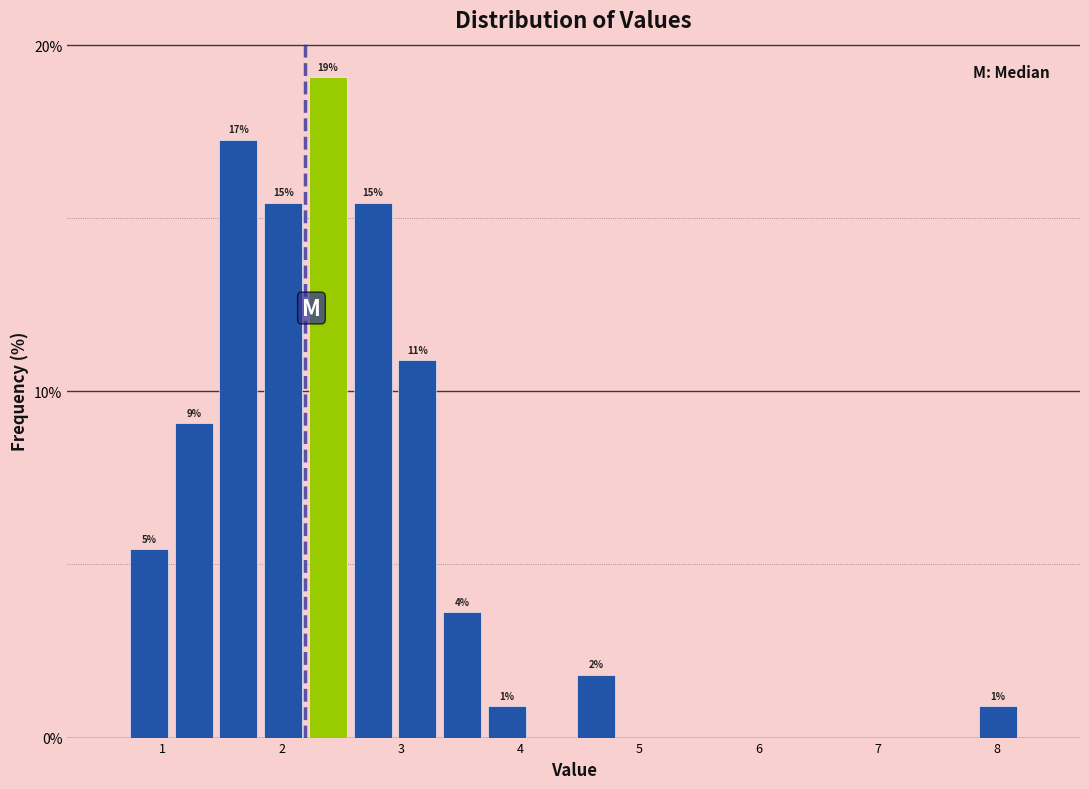

Read against the x-axis, roughly where is the centre of the tallest bar?

2.4